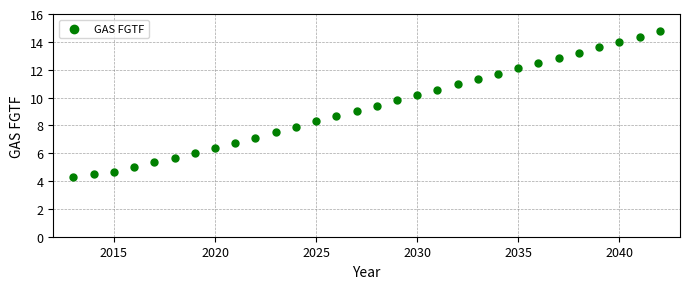

What is the range of X values (max minus min)?

29.0